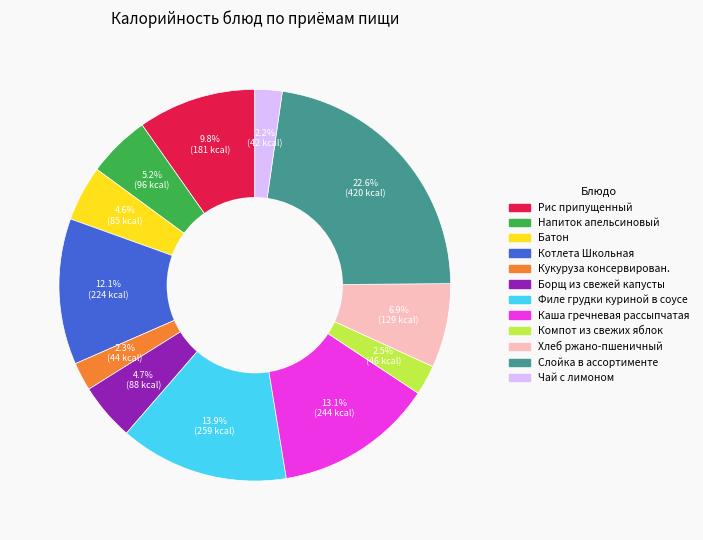

Which has a higher value, Компот из свежих яблок or Хлеб ржано-пшеничный?

Хлеб ржано-пшеничный